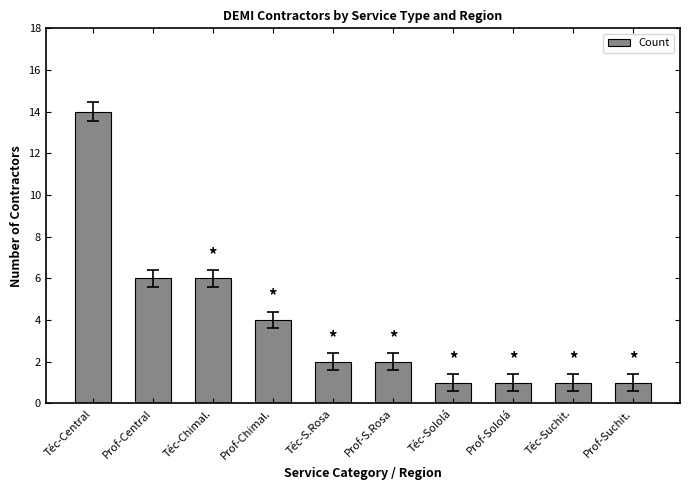

True or false: the data shows 2 at Téc-Sololá.

False